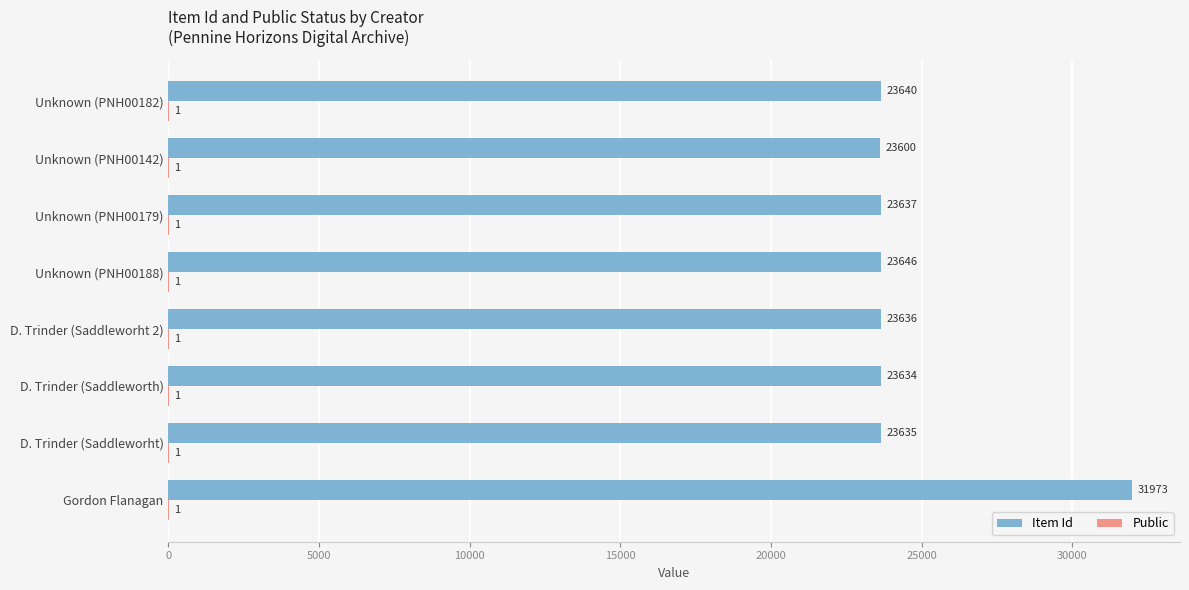

The value of Item Id at Unknown (PNH00142) is 23600. True or false?

True